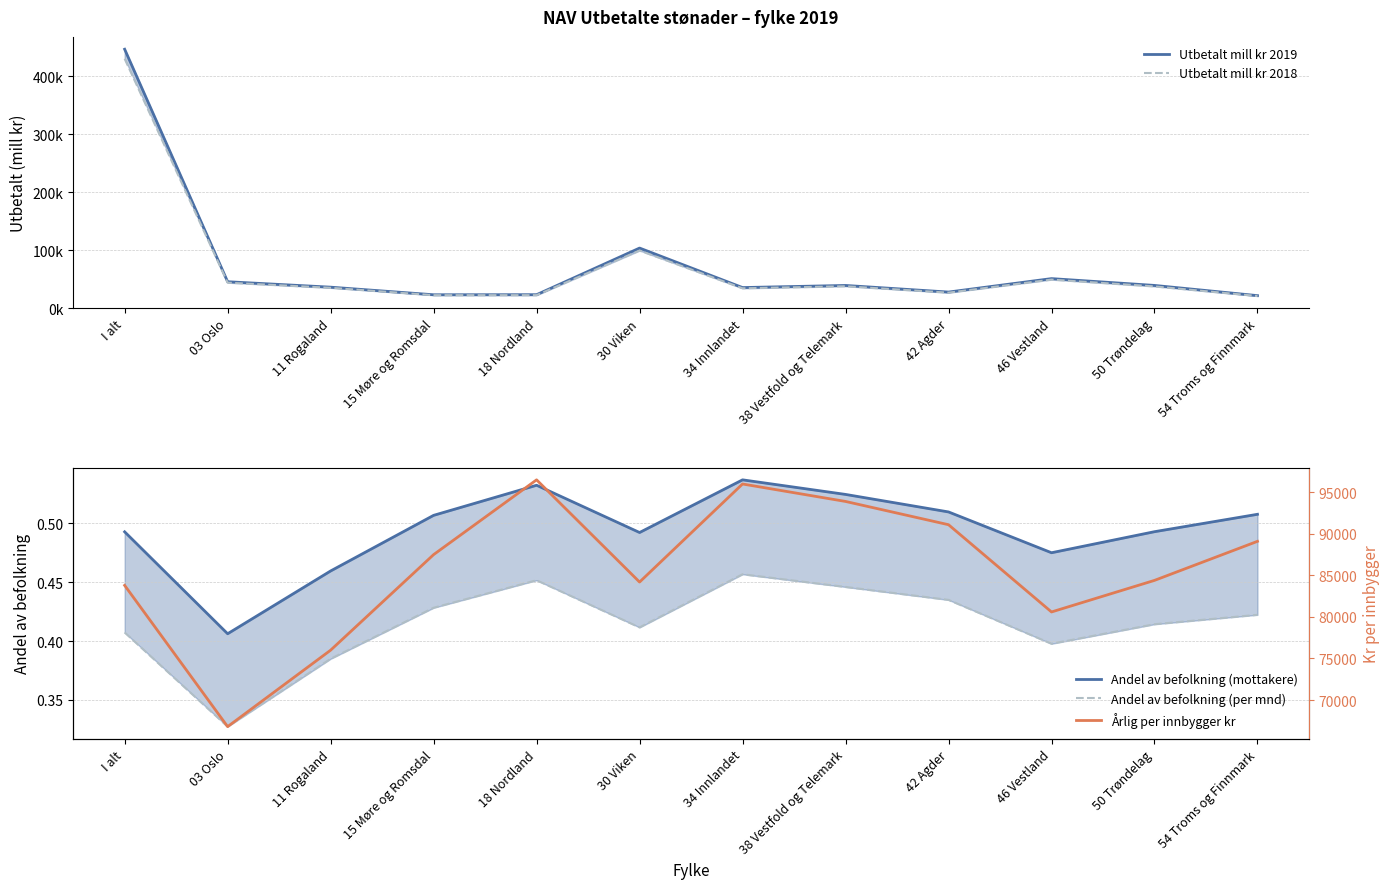

True or false: Andel av befolkning (per mnd) and Utbetalt mill kr 2018 cross at least once.

False